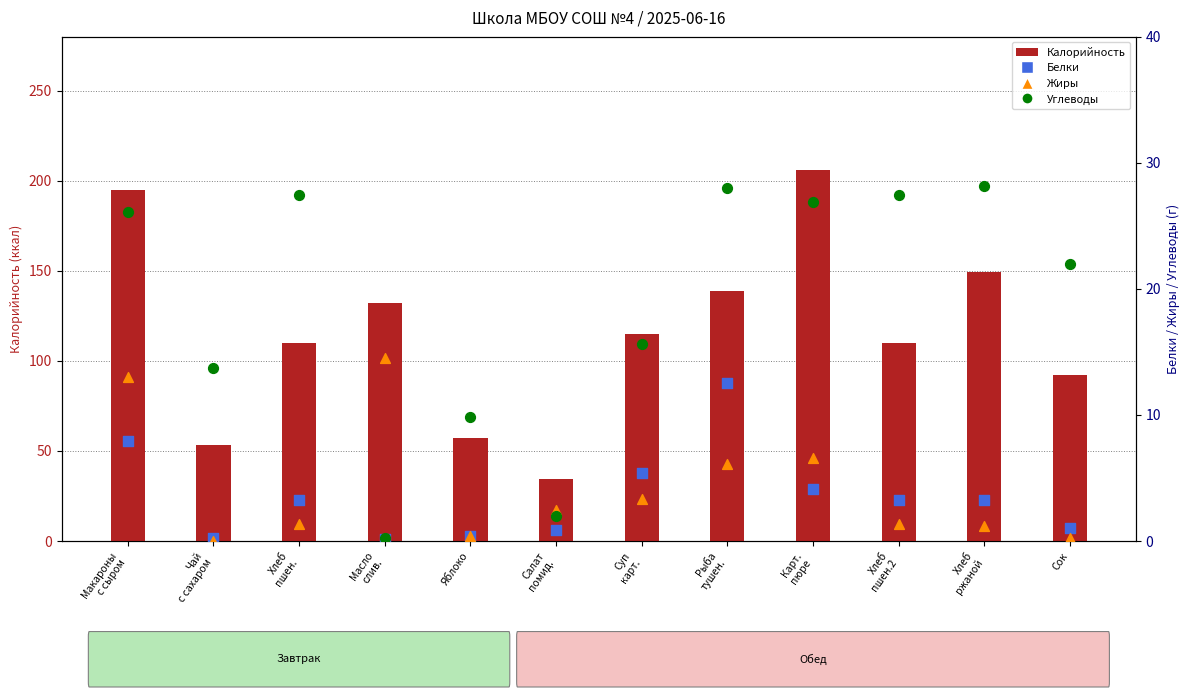

Which series has the largest total across all categories?

Калорийность